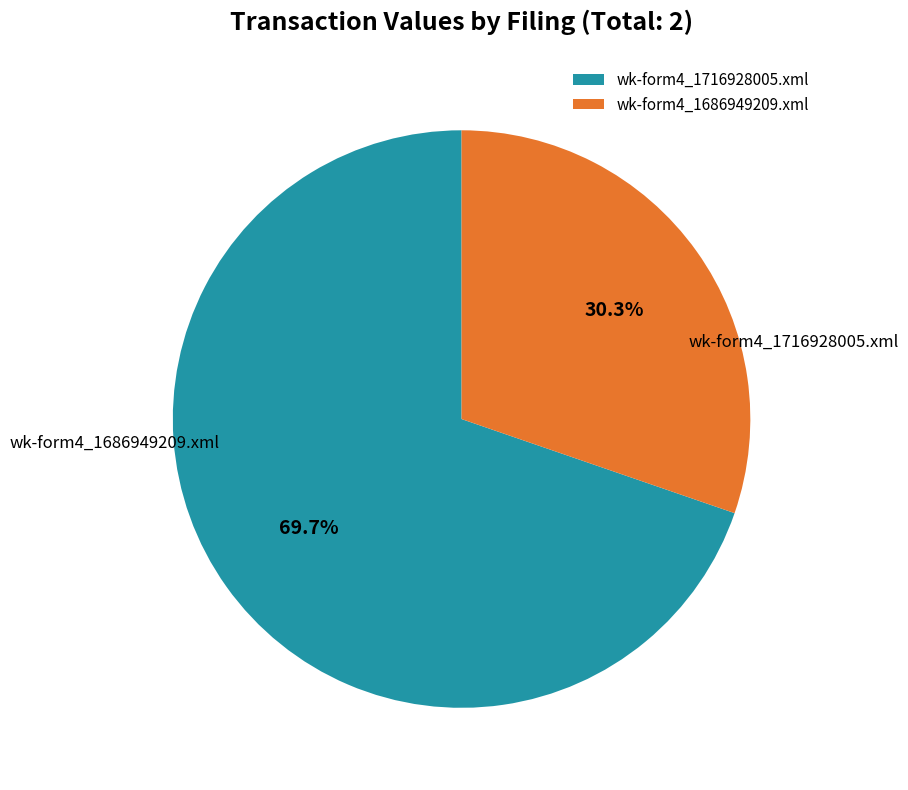

To the nearest percent, what is the difference between the largest and smallest slice percentages?

39%